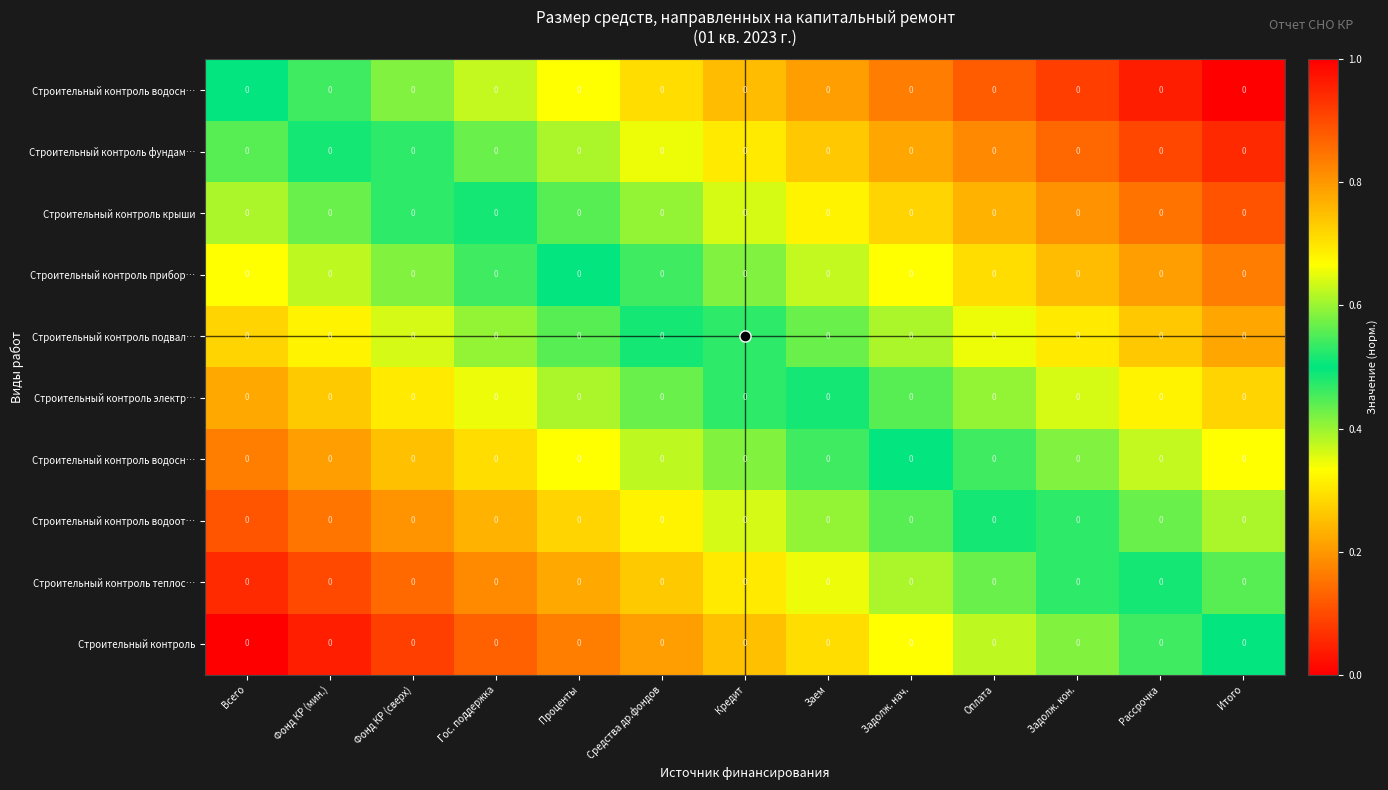

What is the spread (max minus min) of values at Кредит?

0.5